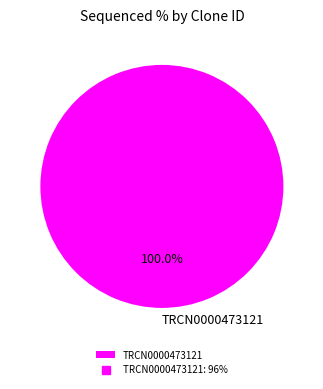

Rank the categories by value from lowest to highest.

TRCN0000473121